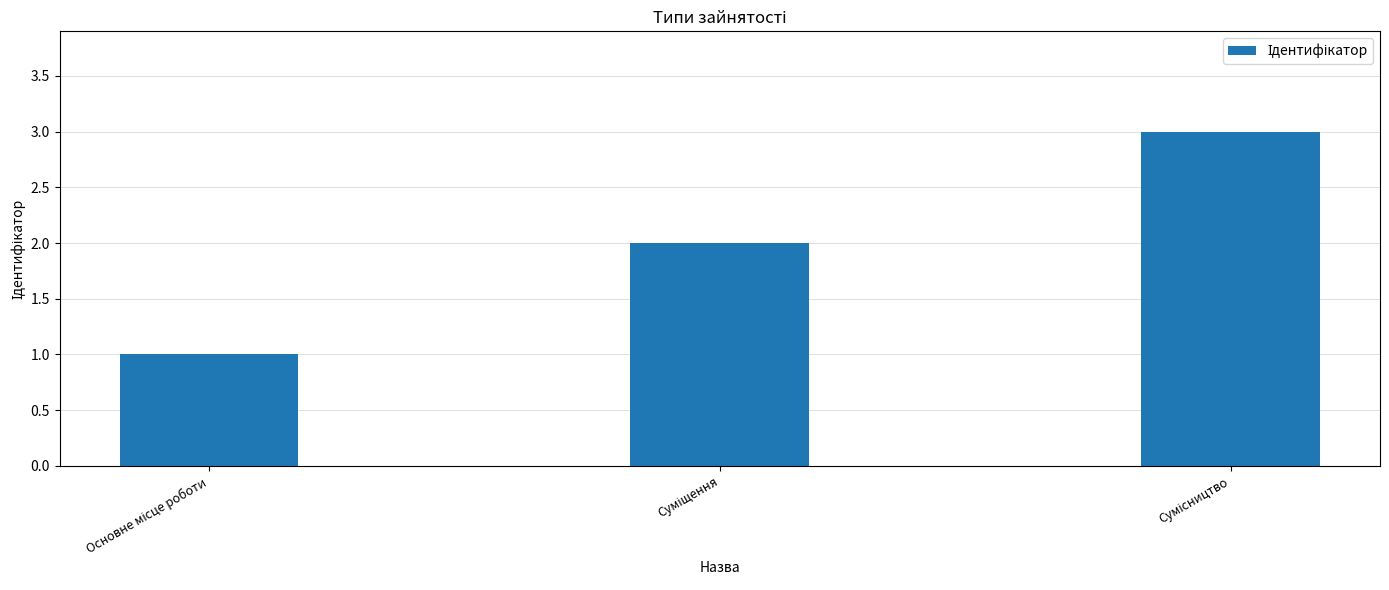

What is the sum of all values?

6